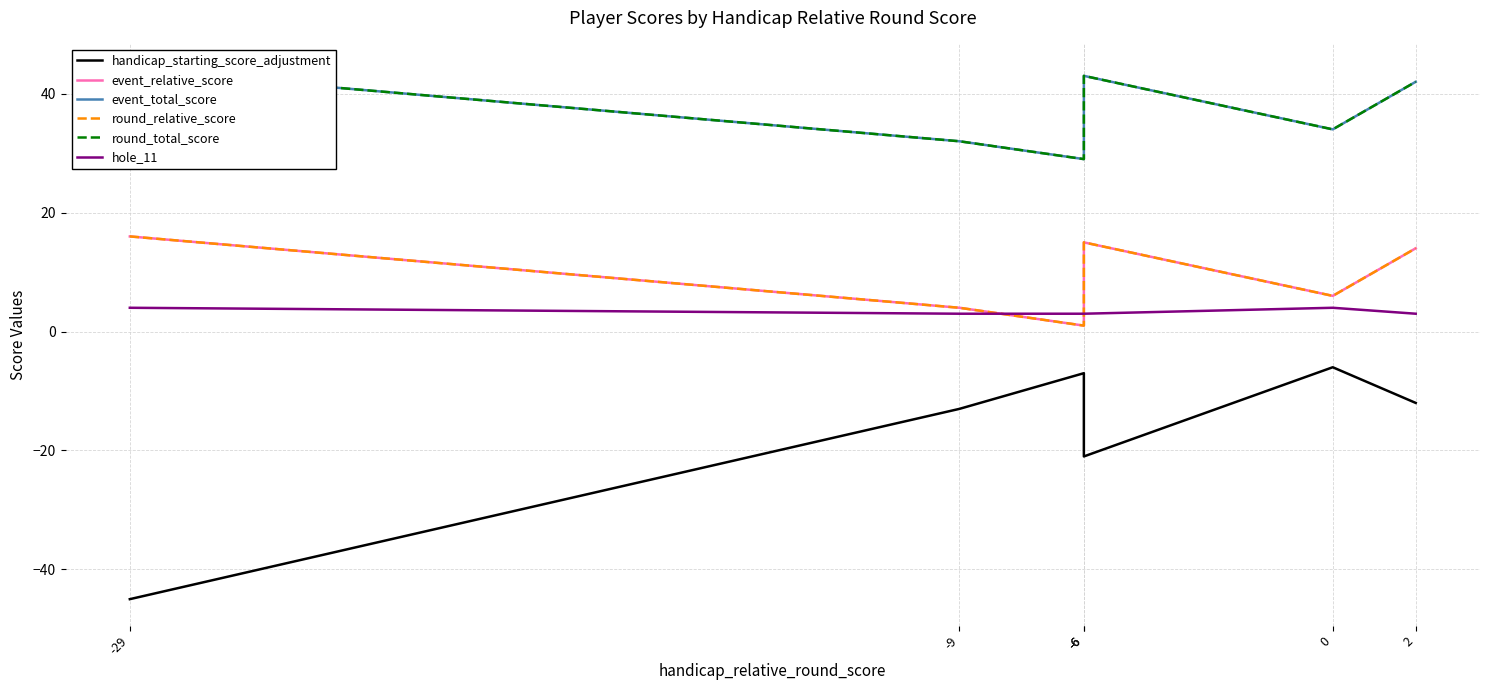

What is the difference between the maximum and second lowest values in the hole_11 series?

1